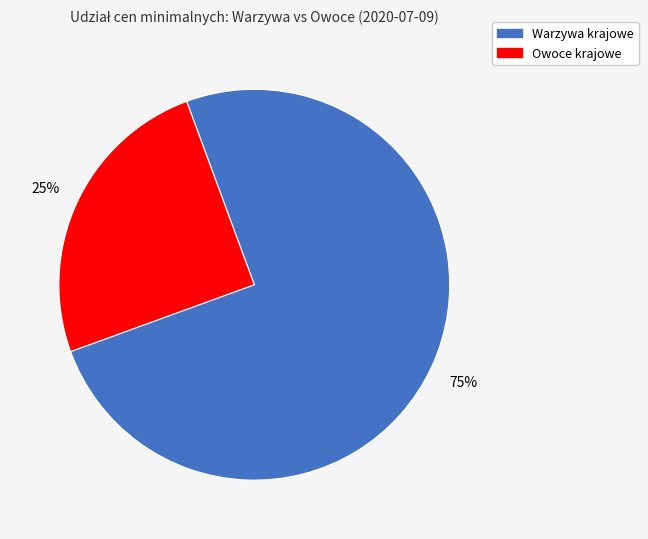

To the nearest percent, what is the difference between the largest and smallest slice percentages?

50%